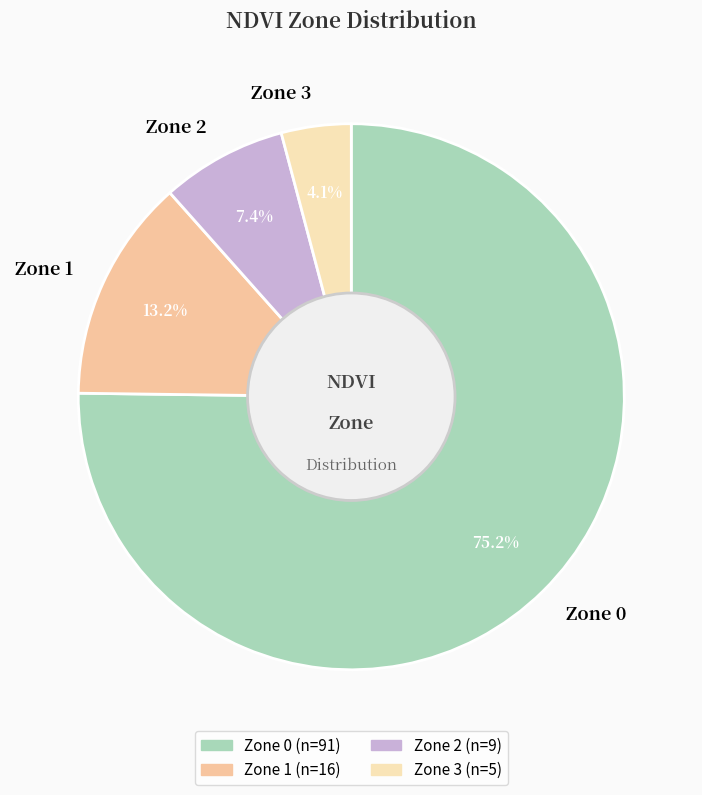

How much of the chart is everything except Zone 3?

95.9%